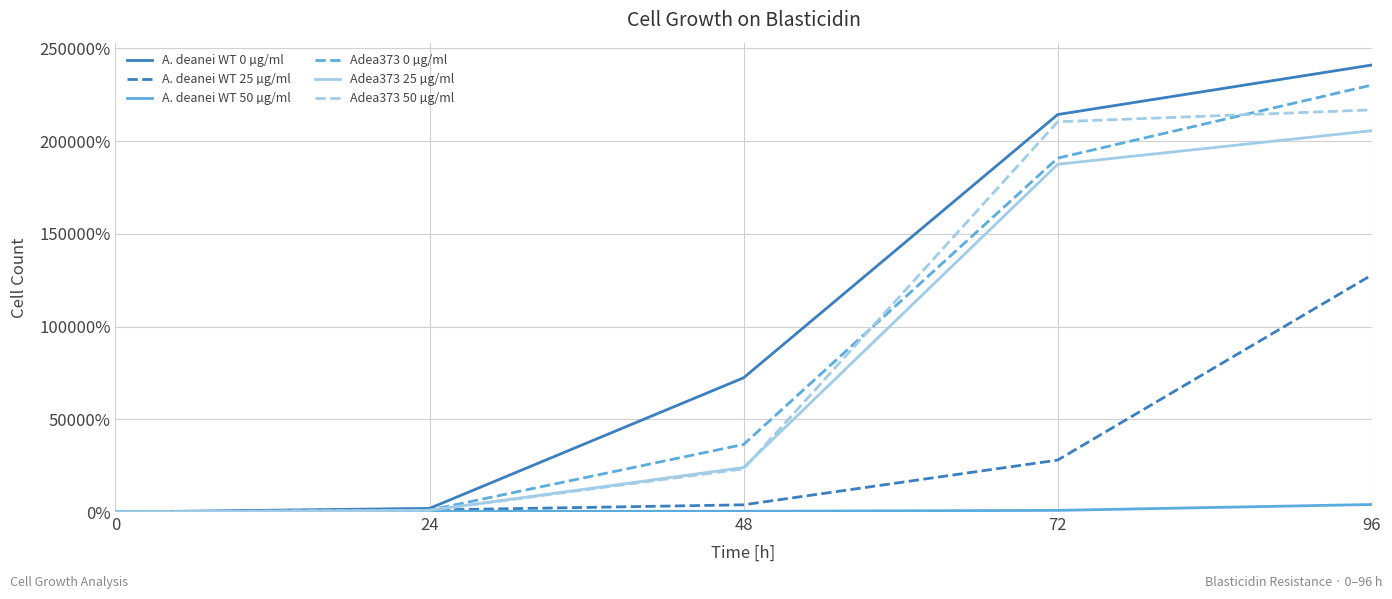

How many values in the Adea373 25 µg/ml series are below 23990?

2